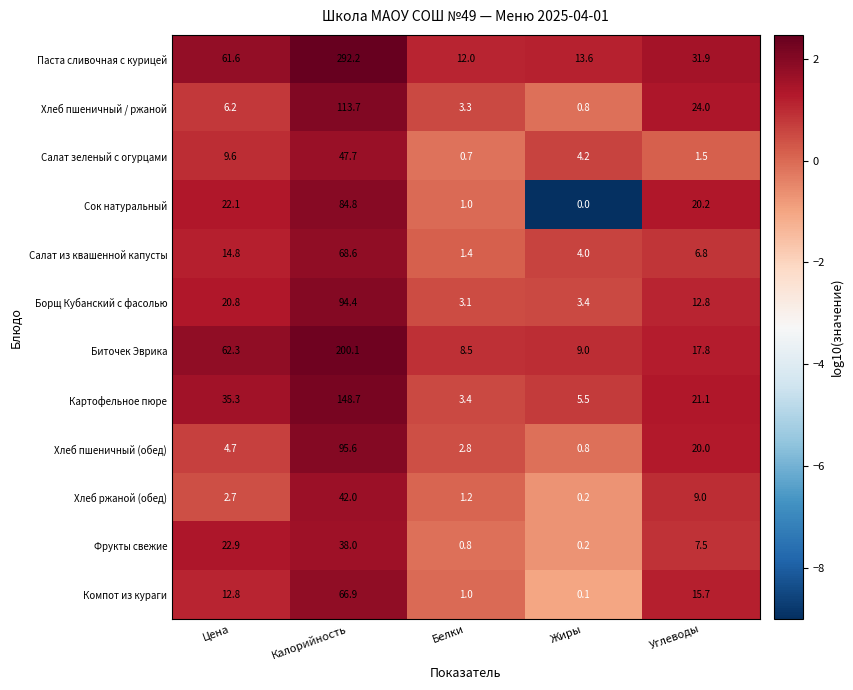

At which label does Хлеб ржаной (обед) reach its minimum?

Жиры